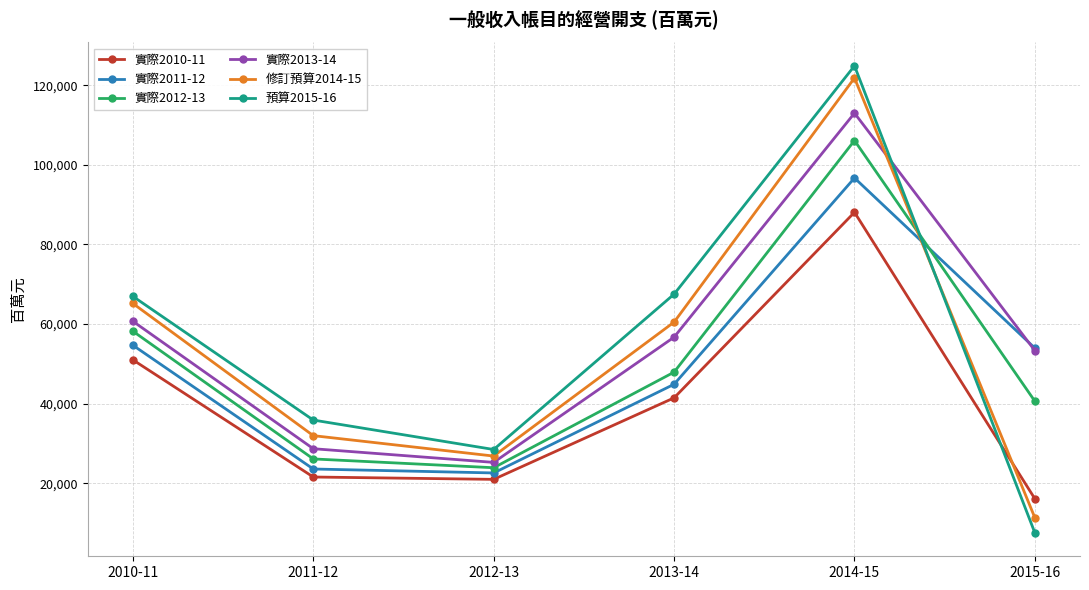

What is the label of the 5th point from the right?

2011-12